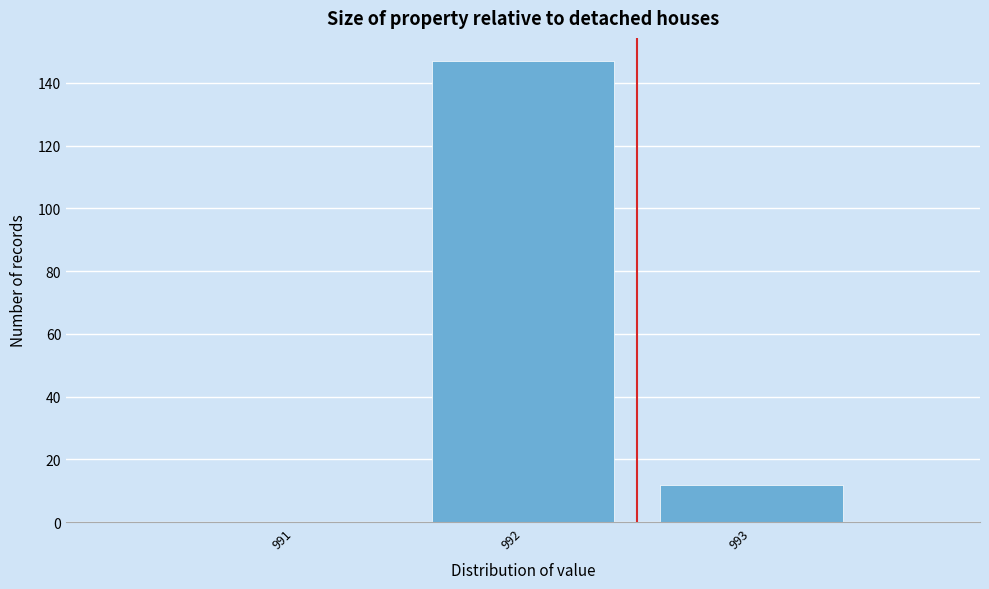

What is the sum of all values?

159